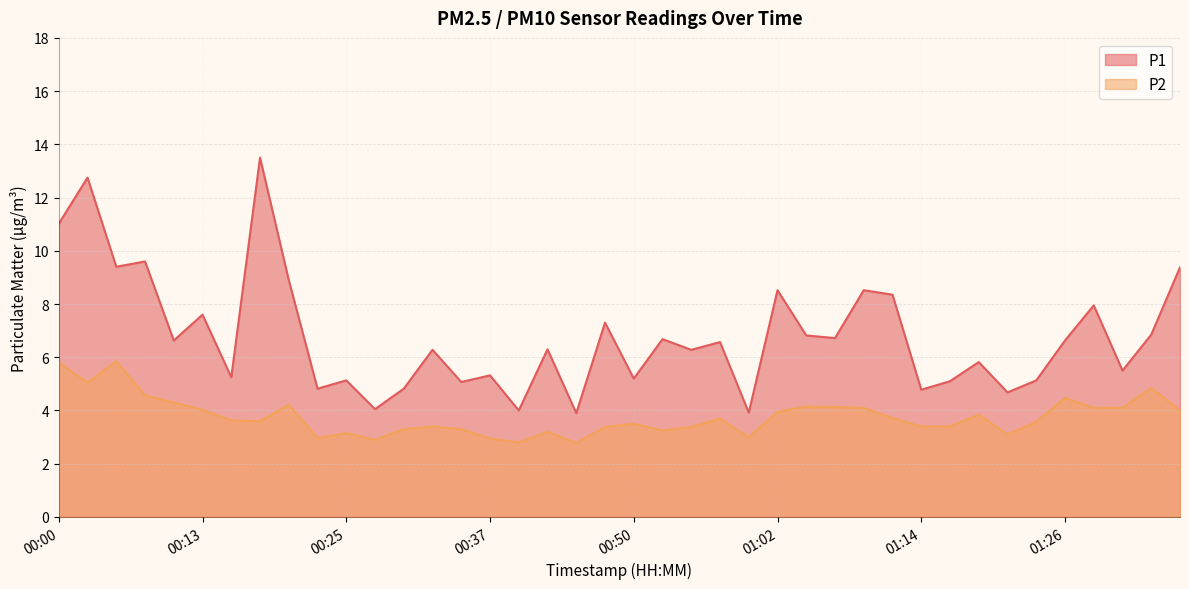

Which series has the largest total across all categories?

P1